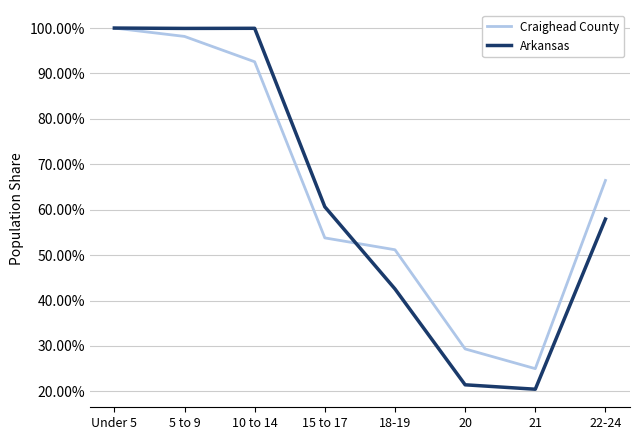

The value of Craighead County at 20 is 0.5. True or false?

False